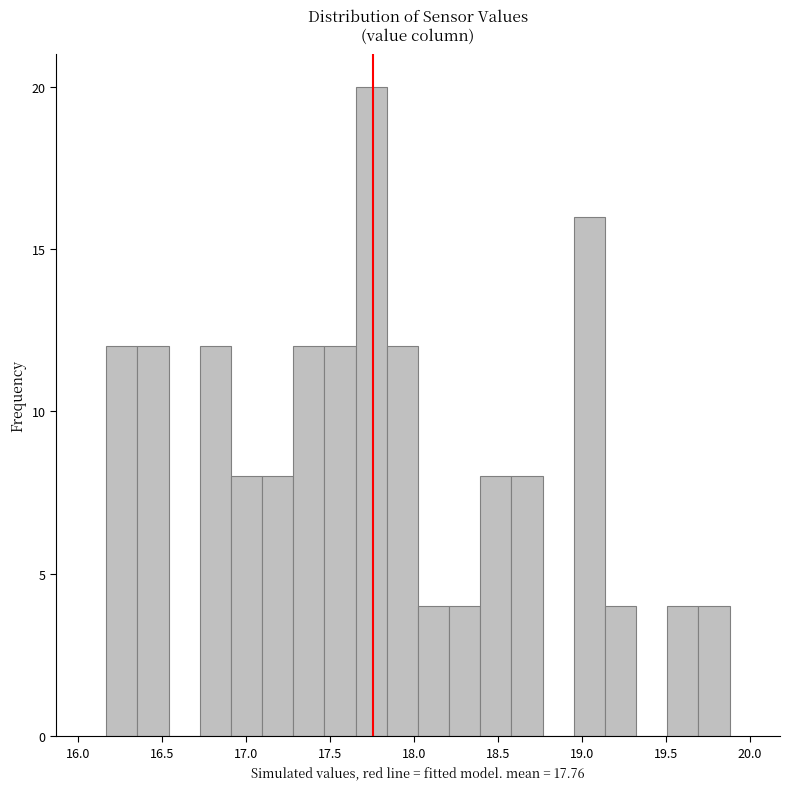

Read against the x-axis, roughly where is the centre of the tallest bar?

17.75